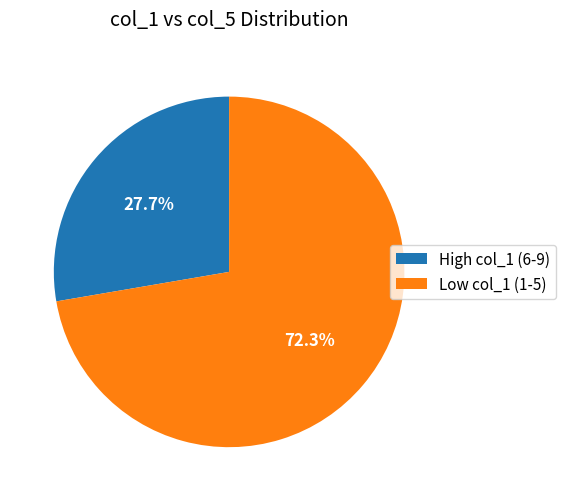

What percentage is NOT represented by Low col_1 (1-5)?

27.7%